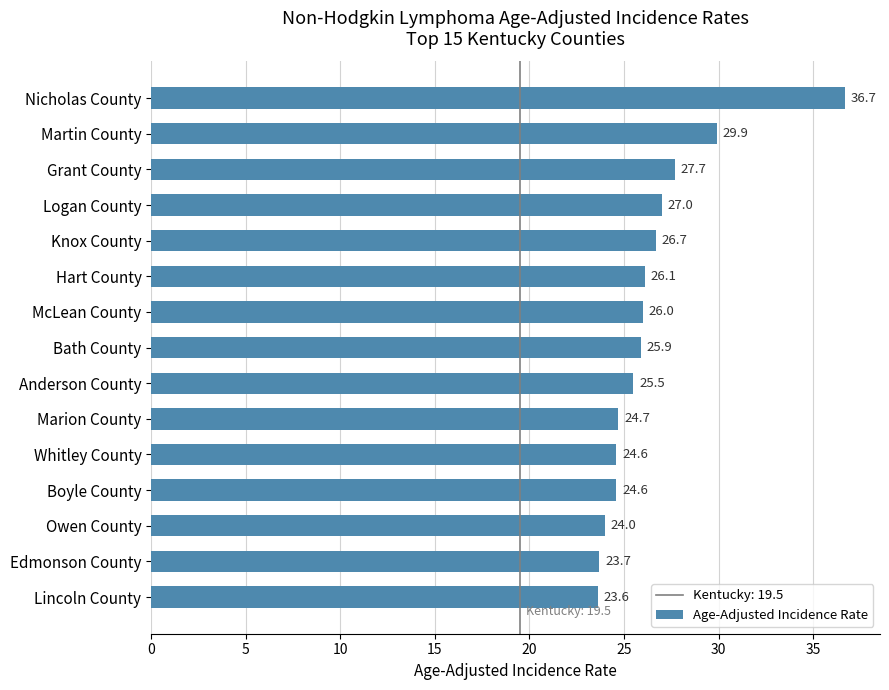

Reading bottom to top, what are all the values shown in this chart?

Lincoln County=23.6	Edmonson County=23.7	Owen County=24.0	Boyle County=24.6	Whitley County=24.6	Marion County=24.7	Anderson County=25.5	Bath County=25.9	McLean County=26.0	Hart County=26.1	Knox County=26.7	Logan County=27.0	Grant County=27.7	Martin County=29.9	Nicholas County=36.7